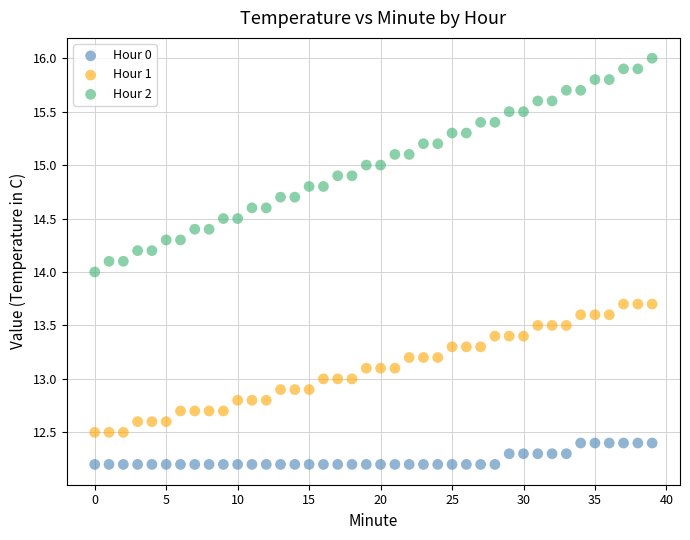

What are all the series names shown in the legend?

Hour 0, Hour 1, Hour 2